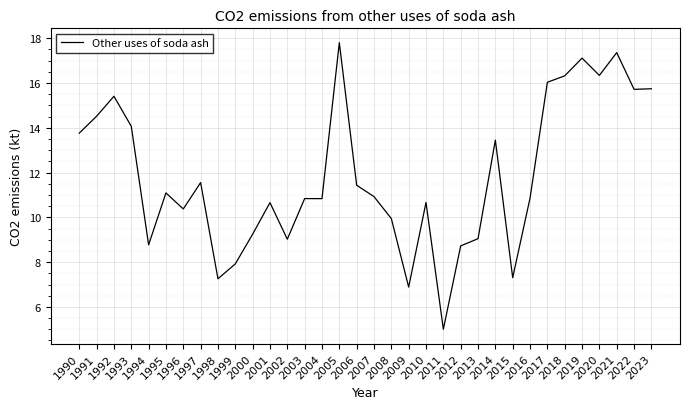

Is it true that the value at 2008 is 6.2?

False